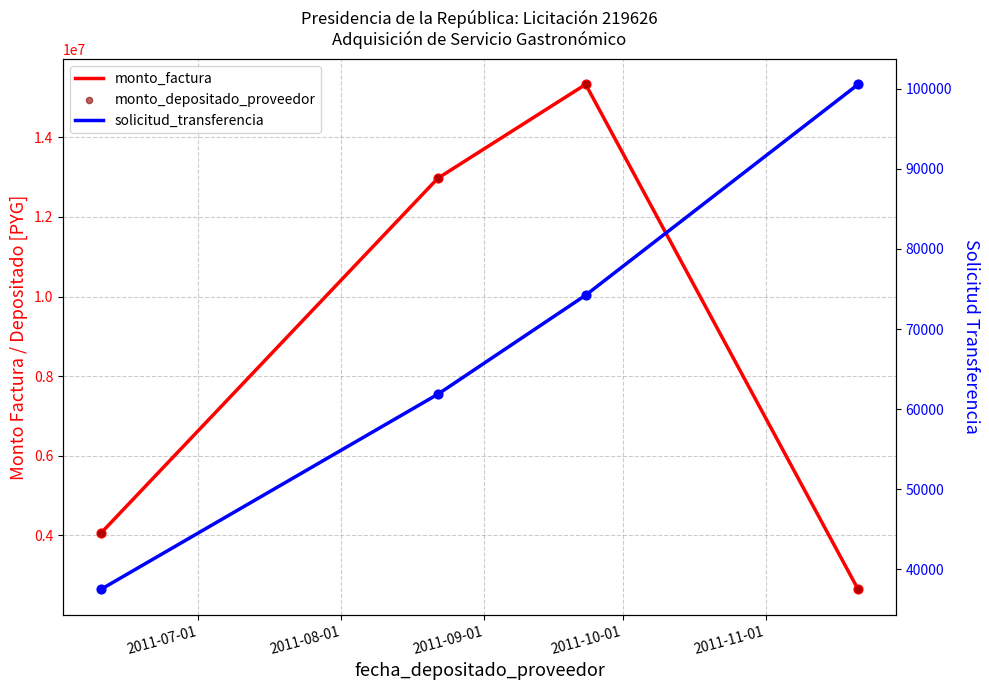

What are all the series names shown in the legend?

monto_factura, monto_depositado_proveedor, solicitud_transferencia